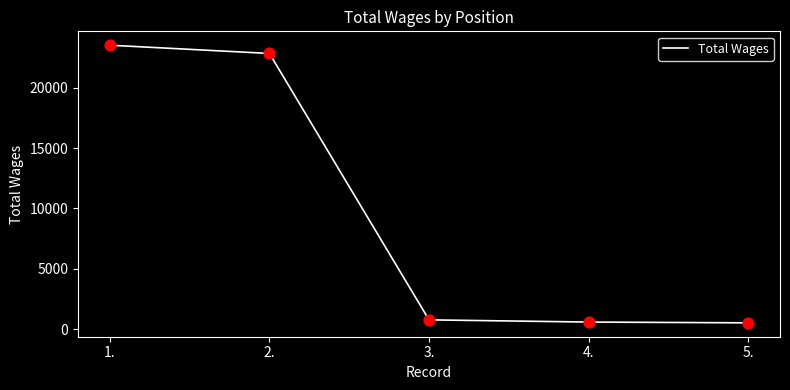

What is the change in value from 2. to 5.?

-22320